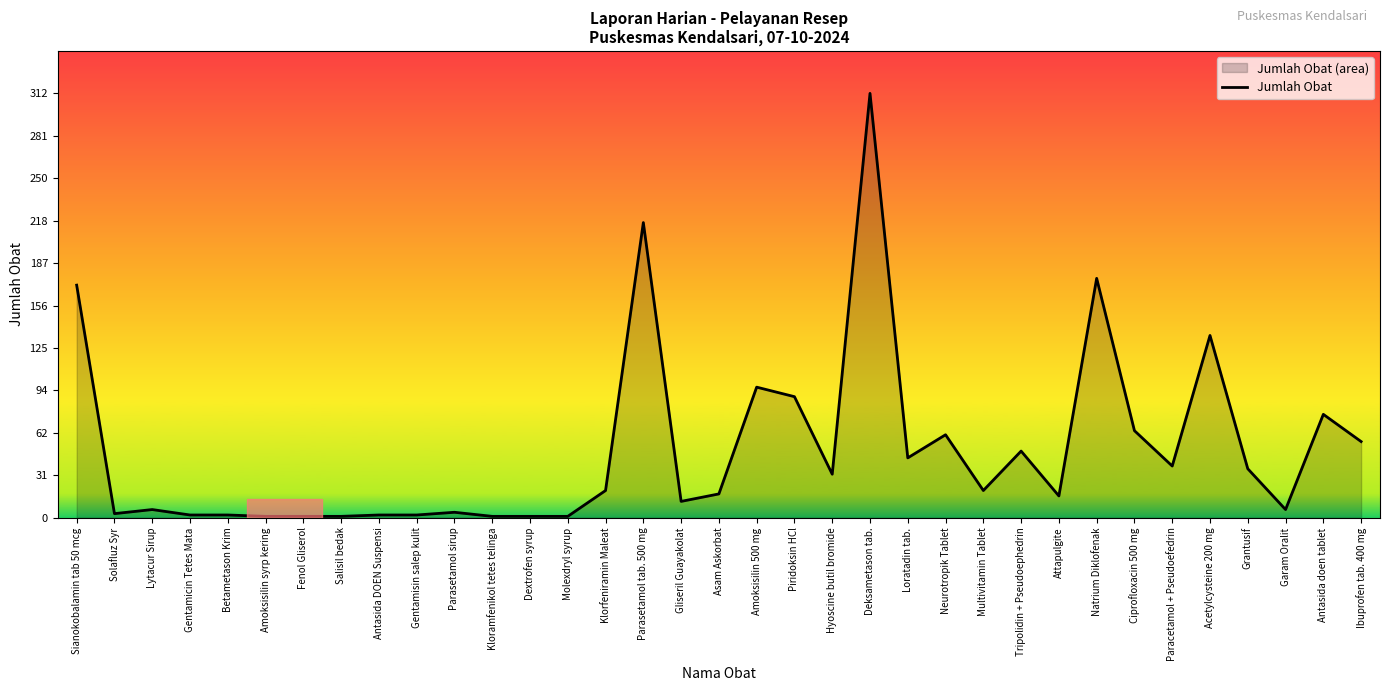

At which category does the data reach its first local peak?

Lytacur Sirup